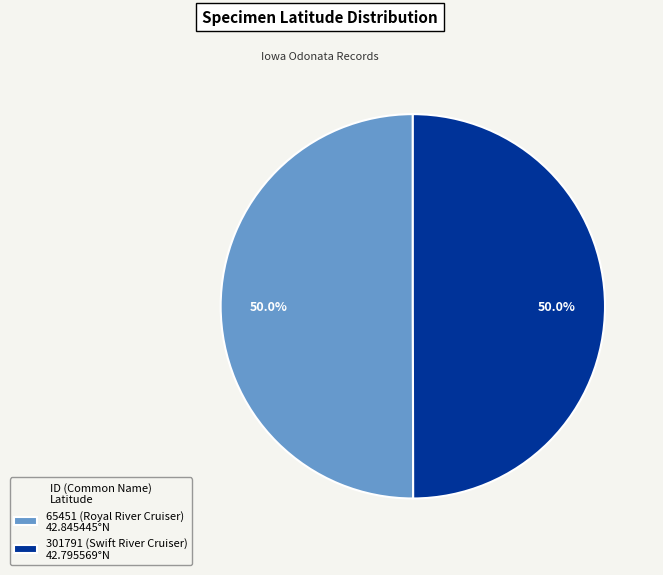

What is the ratio of the value at 301791 (Swift River Cruiser) 42.795569°N to the value at 65451 (Royal River Cruiser) 42.845445°N?

1.0